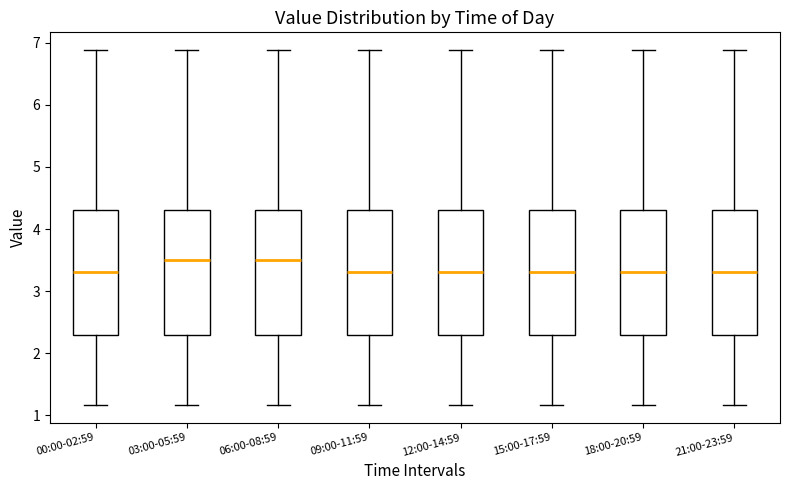

Where does the upper whisker of the box for 00:00-02:59 end on the y-axis? The values are not printed on the chart, so give them approximately, as read against the axis.

6.9